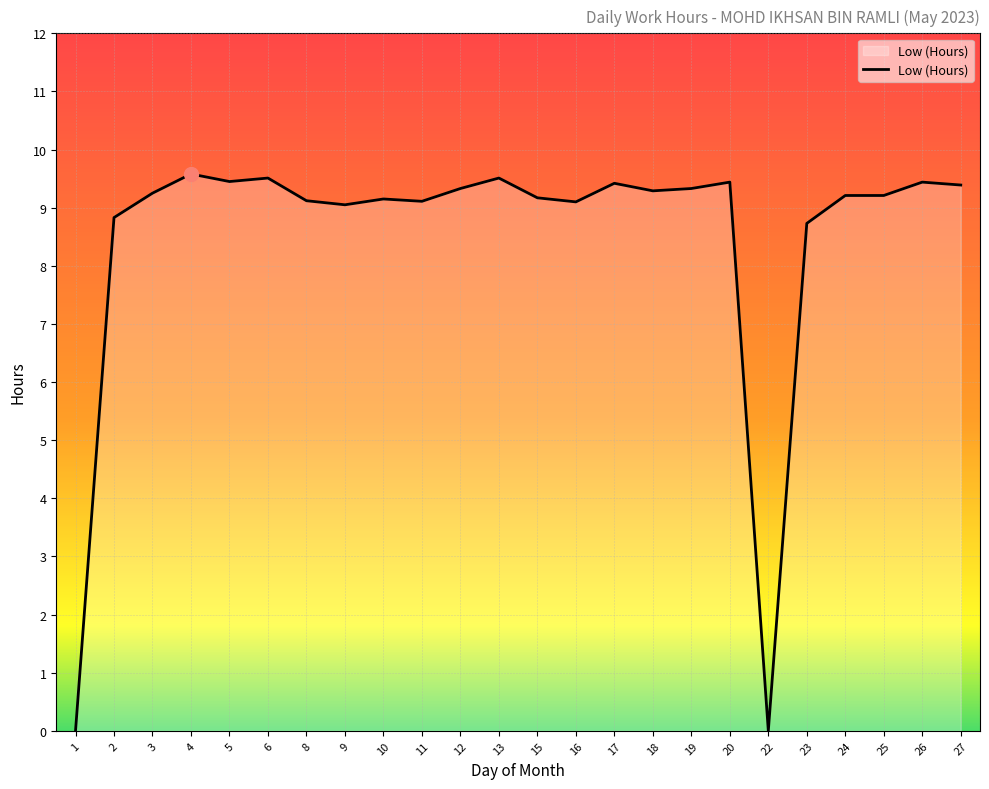

Which has a higher value, 1 or 12?

12